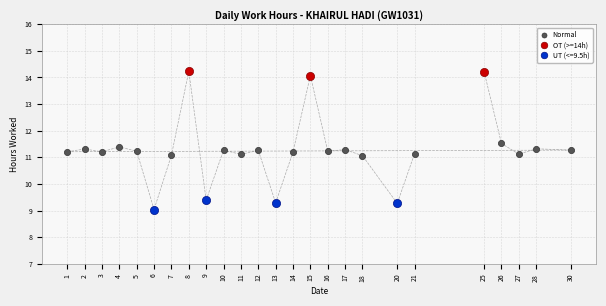

Which series contains the highest Y value?

OT (>=14h)